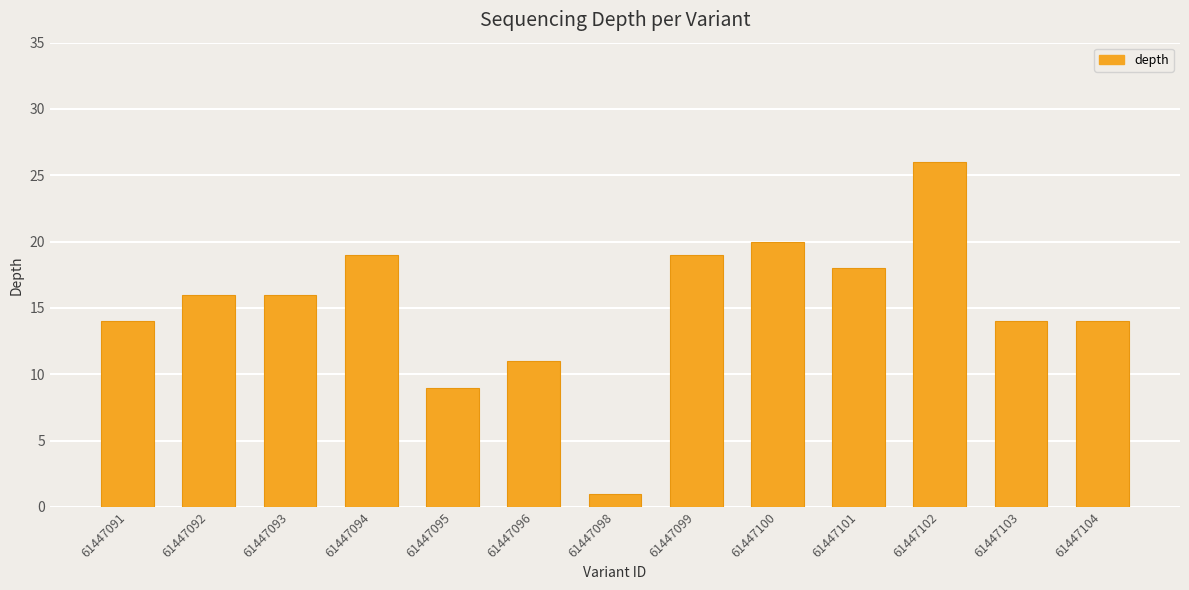

What is the sum of the values at 61447104 and 61447096?

25